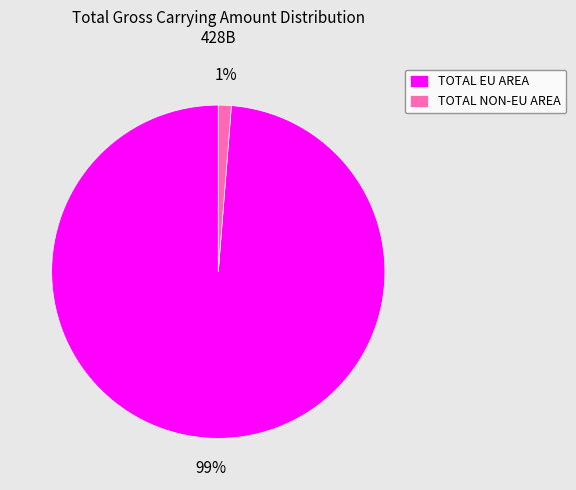

To the nearest percent, what is the average slice percentage?

50%